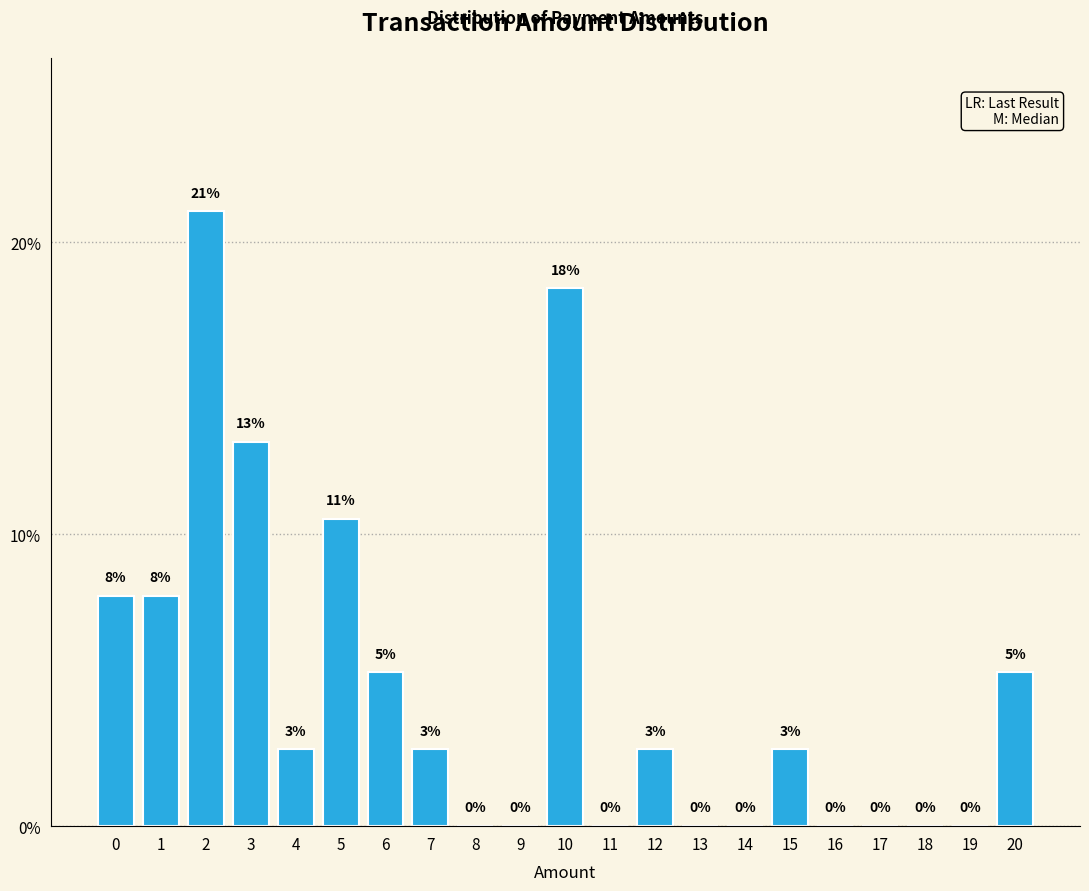

Are the bars horizontal?

No